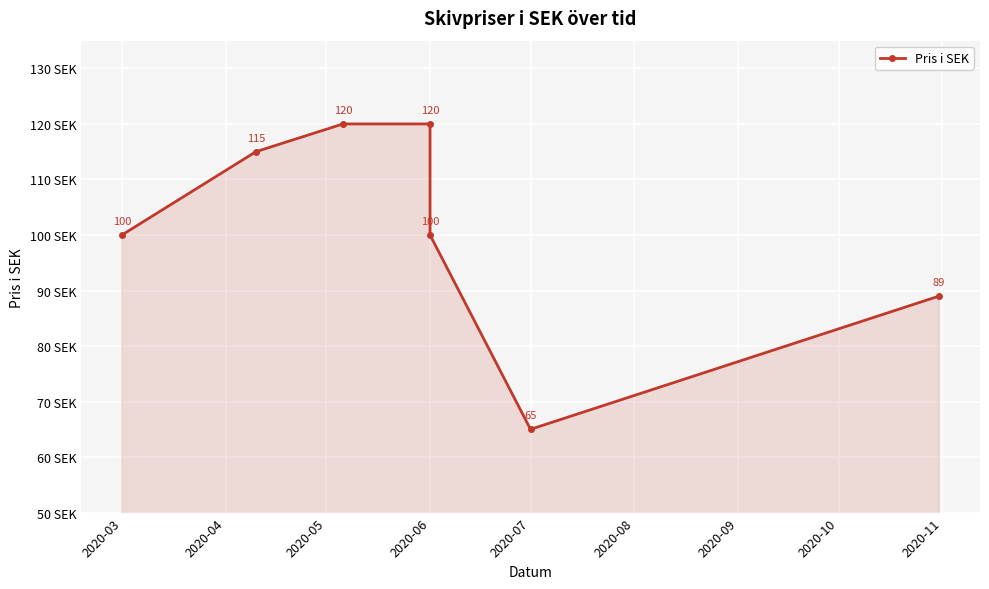

What is the ratio of the value at 2020-03 to the value at 2020-07?

1.5